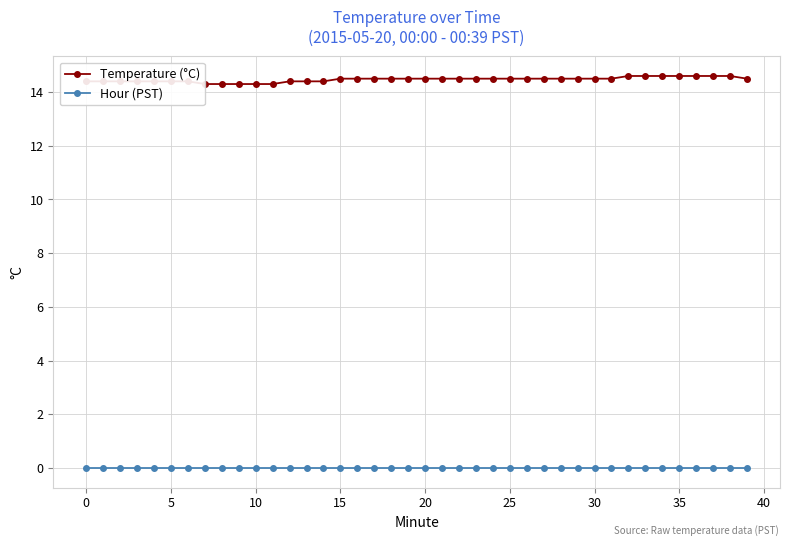

What is the value of the Temperature (°C) point at the 37th from the left?

14.6